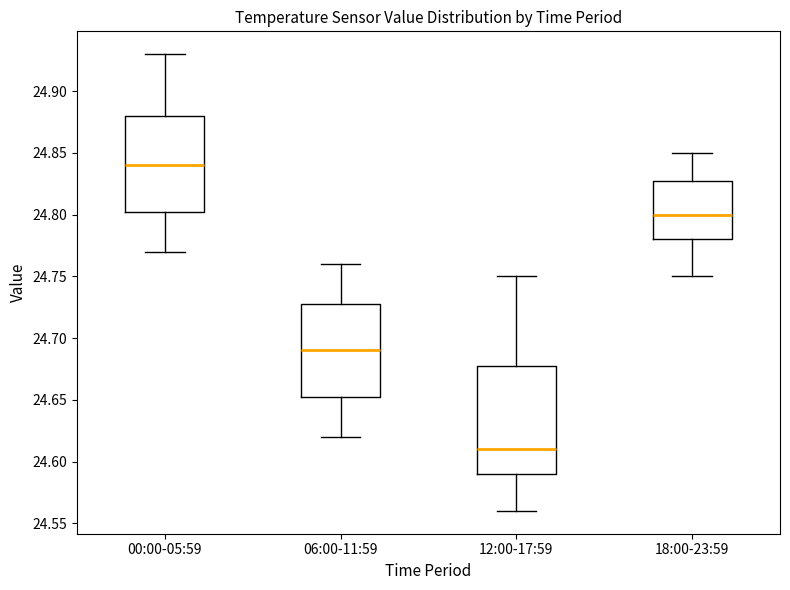

Which box is the tallest, from its lower edge to its upper edge?

12:00-17:59